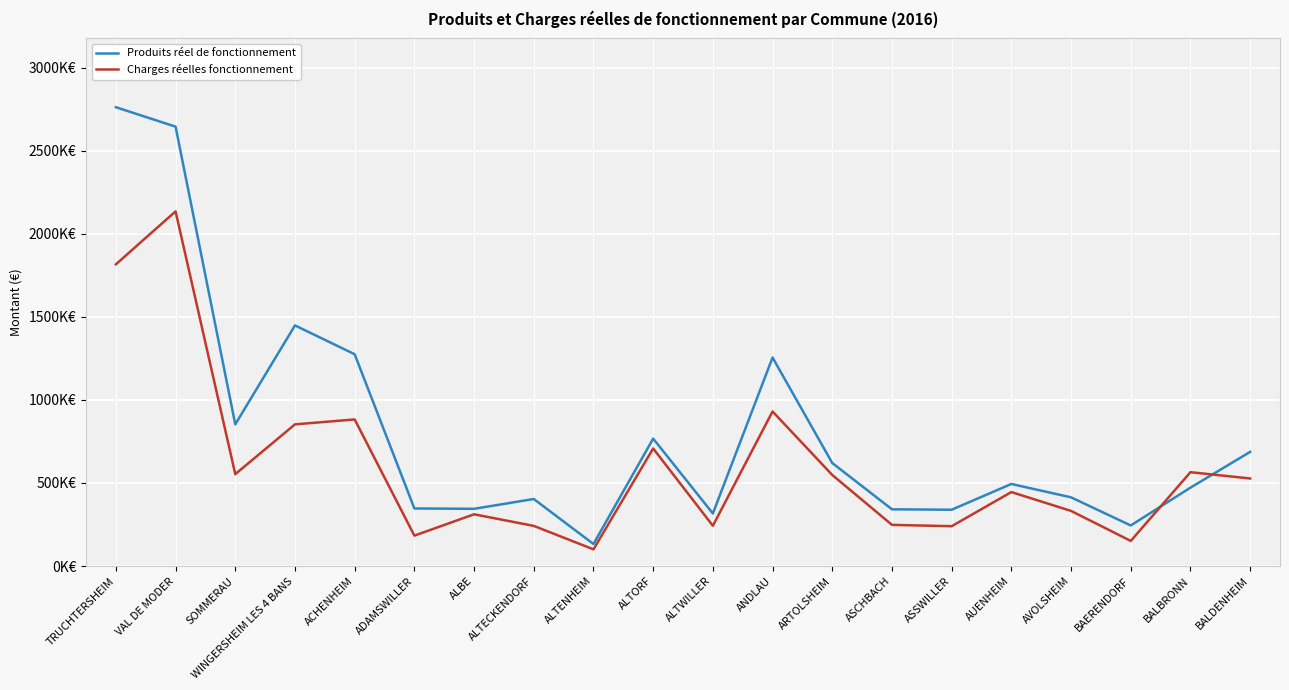

Is this an area chart (filled region under the line)?

No